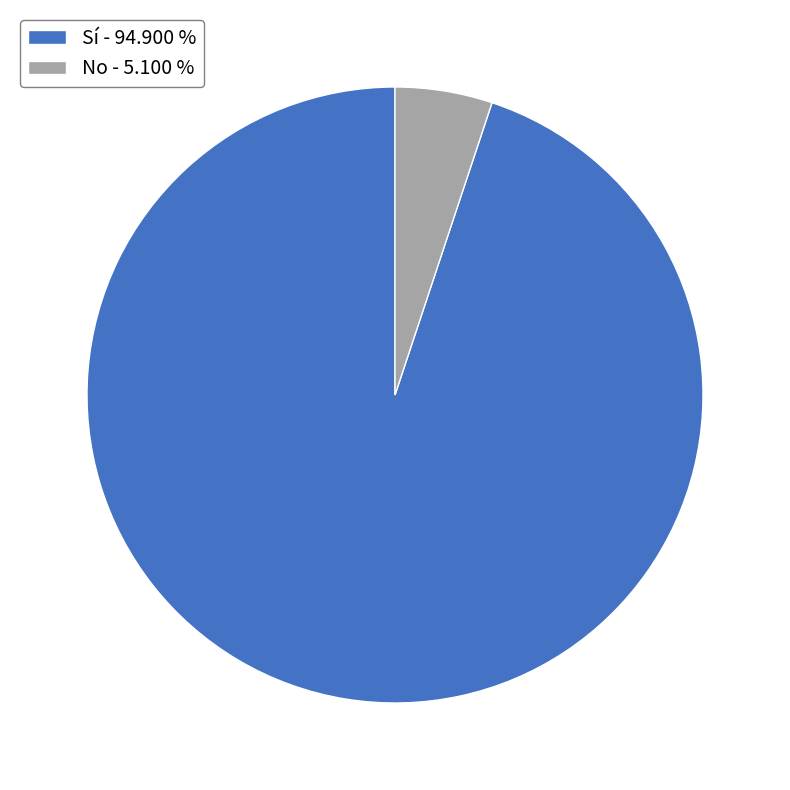

True or false: Sí accounts for 95% of the total.

True